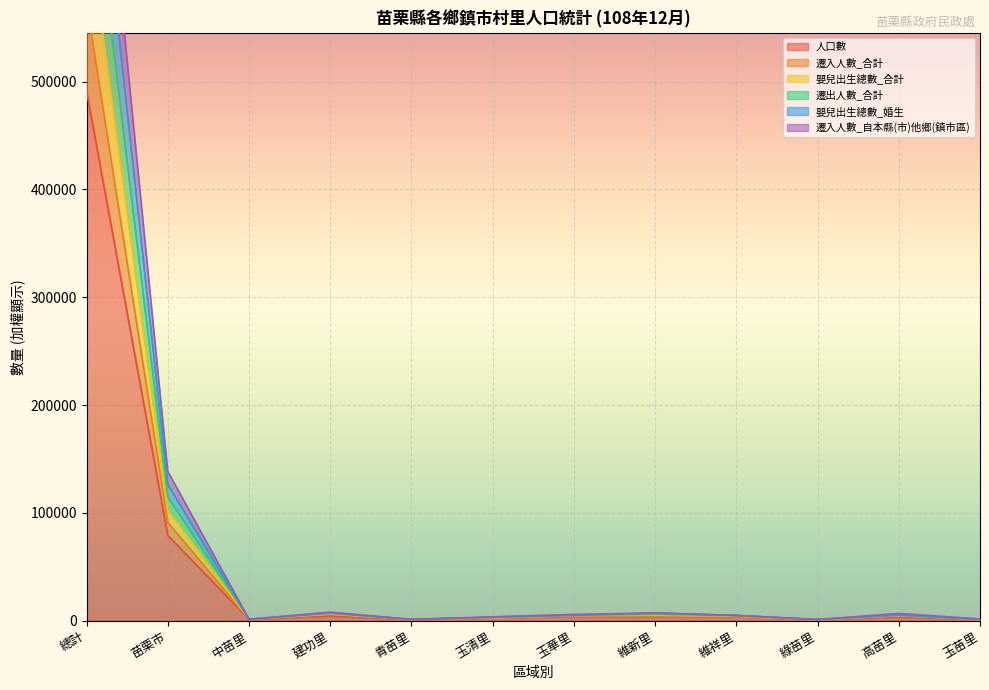

True or false: 遷入人數_自本縣(市)他鄉(鎮市區) and 嬰兒出生總數_合計 cross at least once.

False